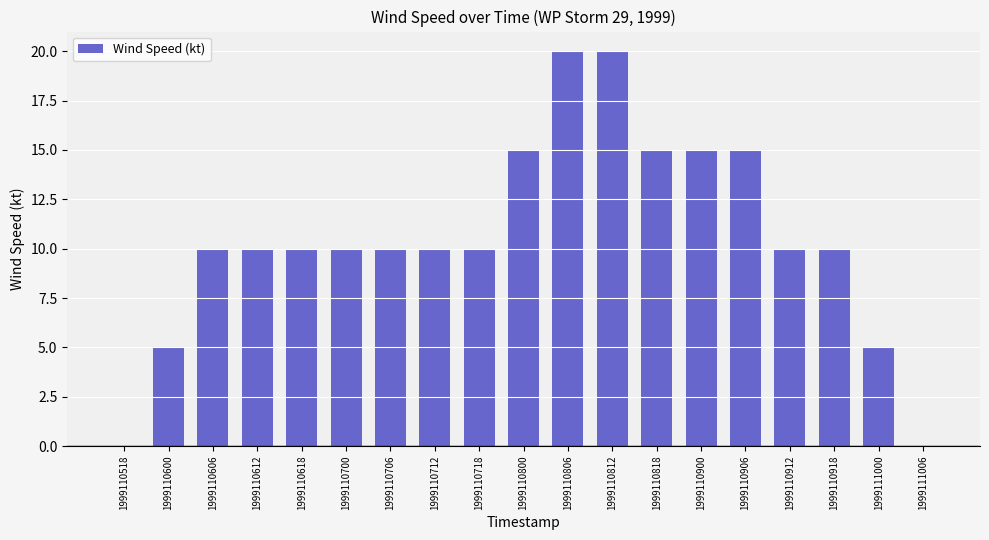

What is the sum of all values?

200